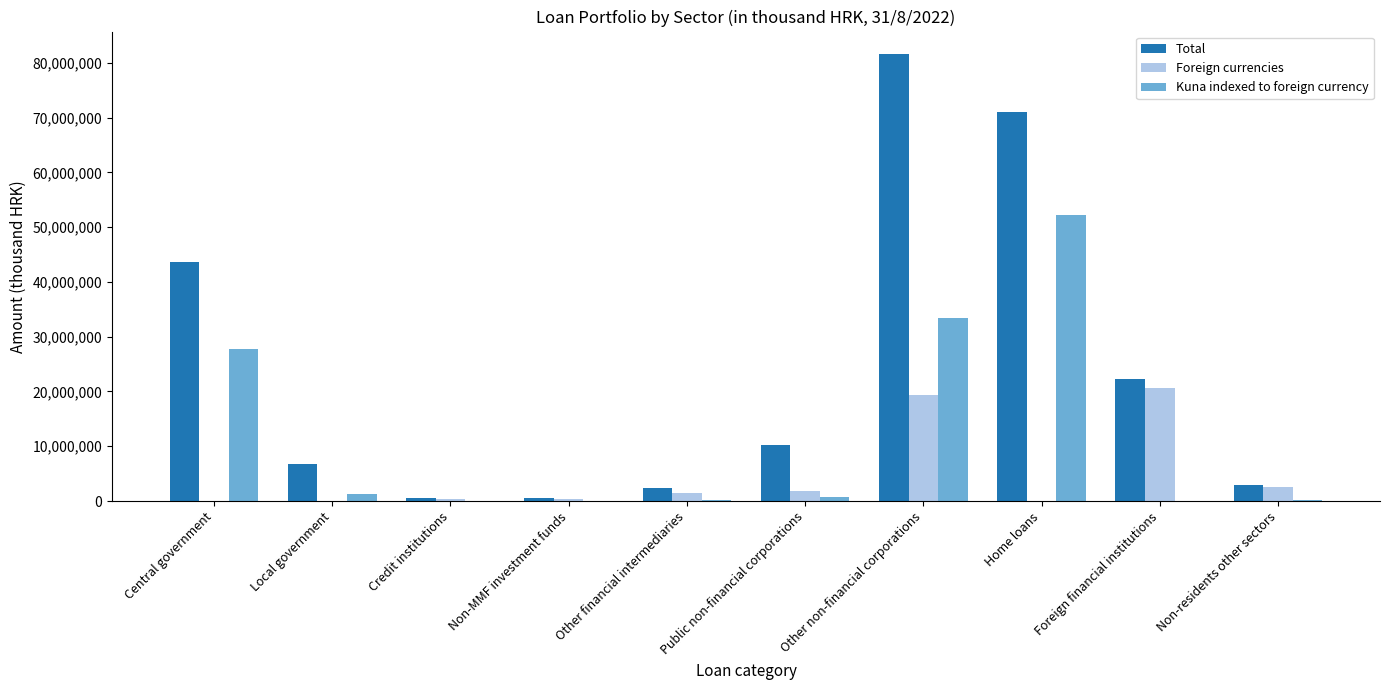

Is the value of Foreign currencies at Other non-financial corporations greater than the value of Total at Other financial intermediaries?

Yes